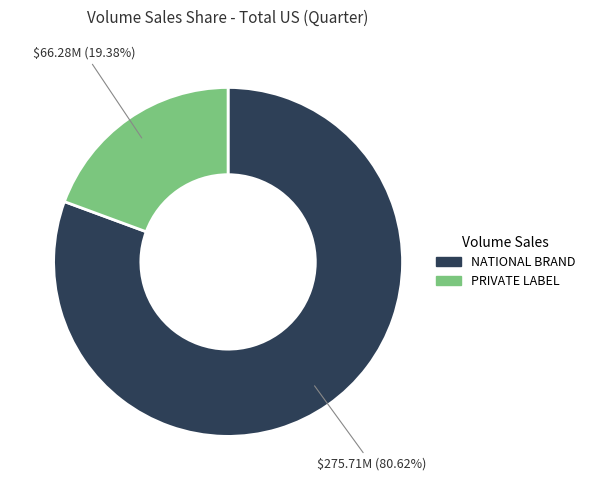

Is NATIONAL BRAND the majority of the pie?

Yes